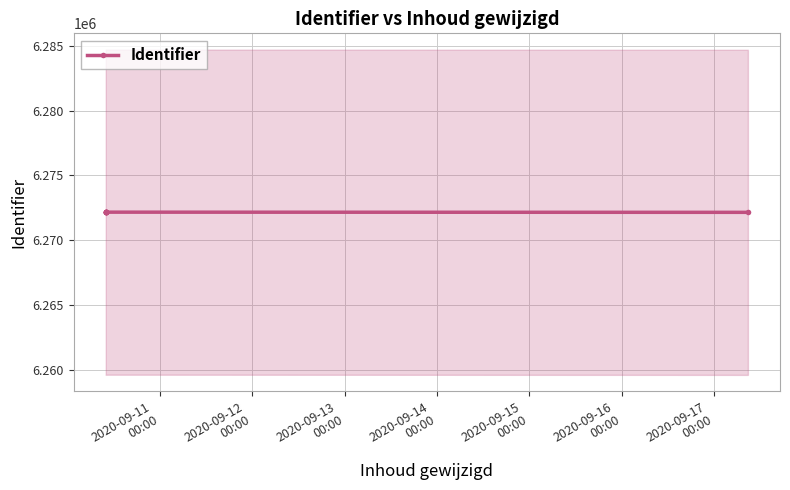

At which label is the value closest to 6272158?

2020-09-14
00:00